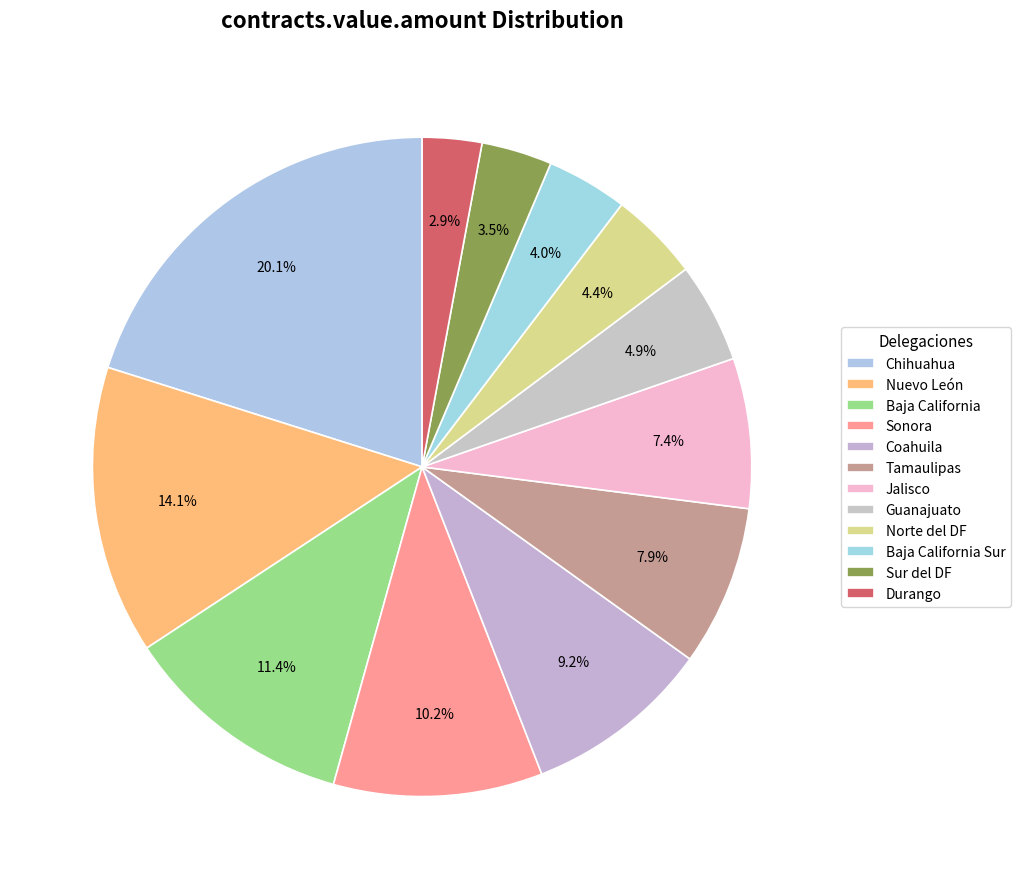

What portion of the pie excludes Guanajuato?

95.1%